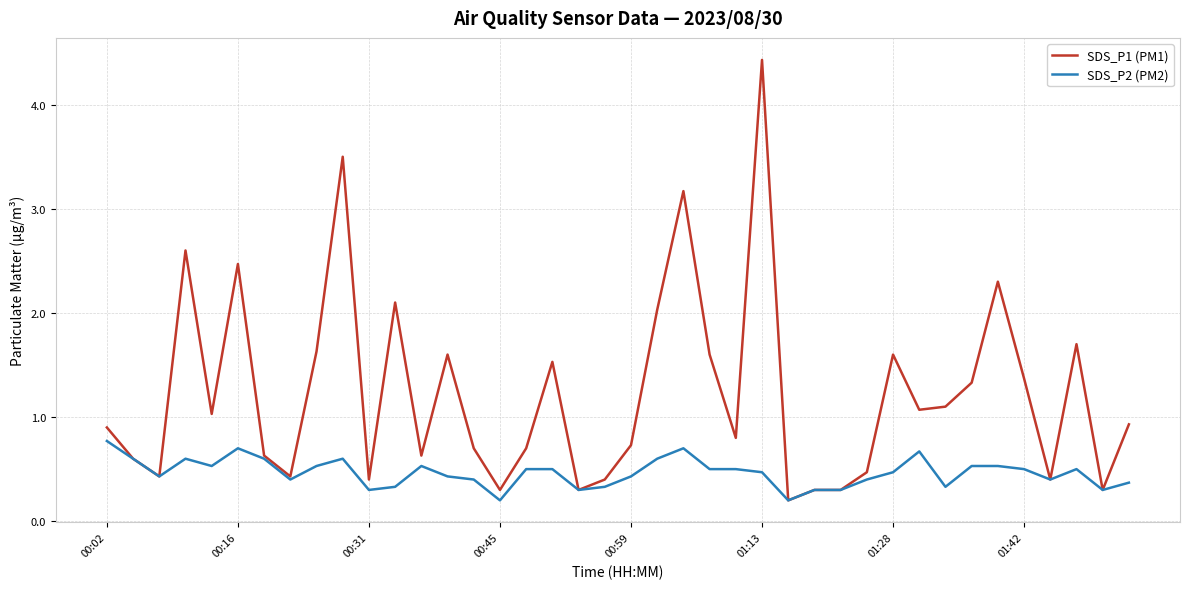

How many lines are shown in the chart?

2